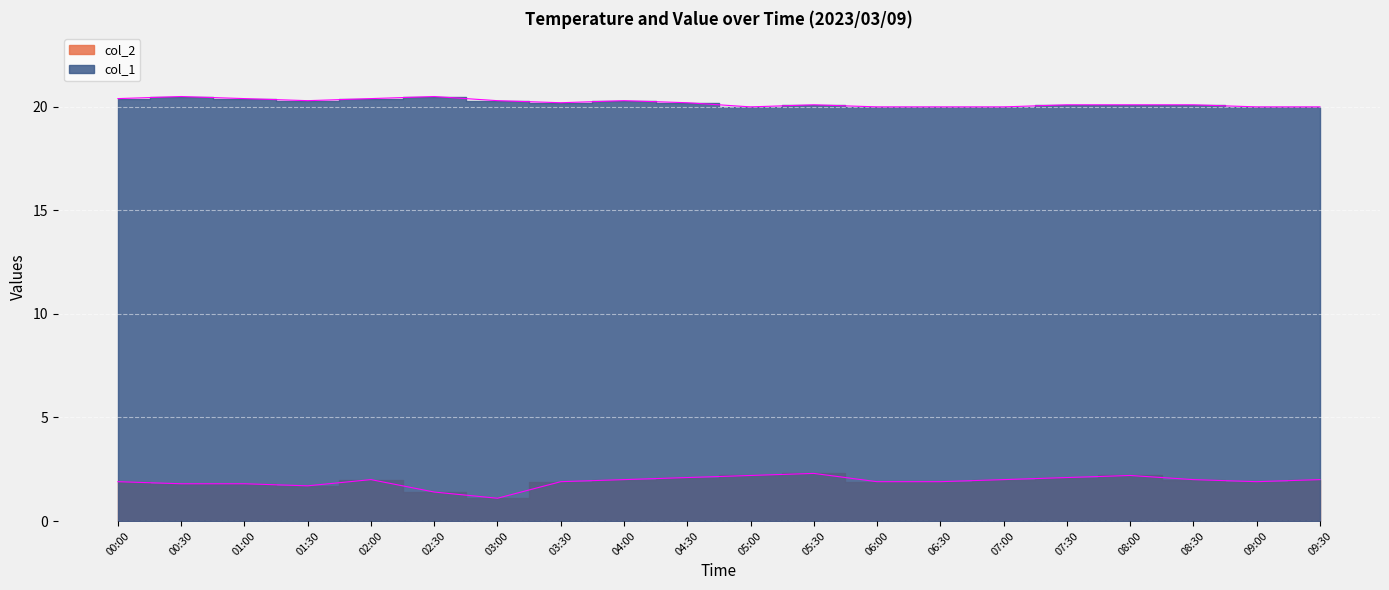

How many interior local valleys does the col_2 line series have?

3